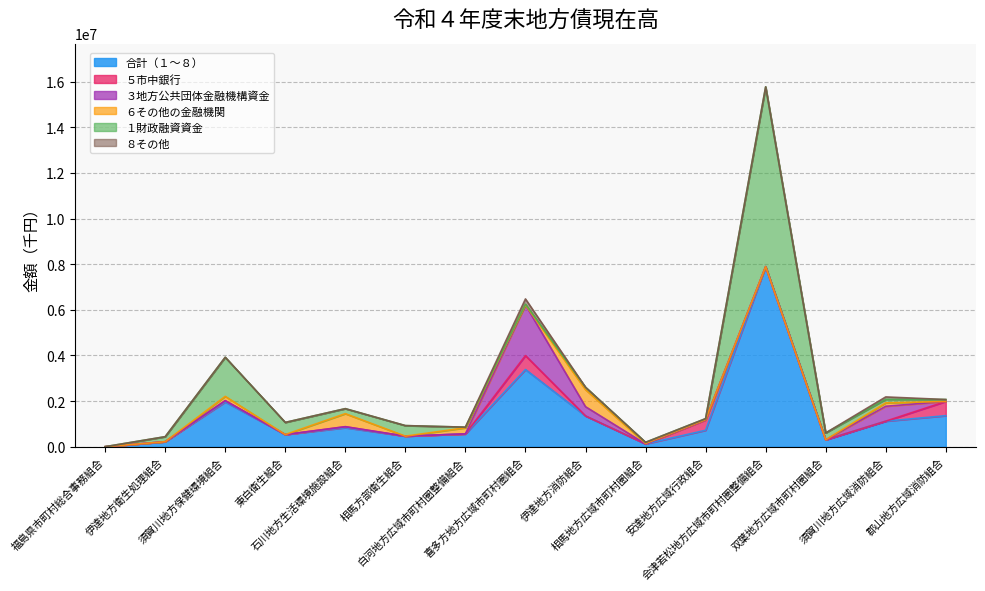

How many intersections are there between ８その他 and ５市中銀行?

1